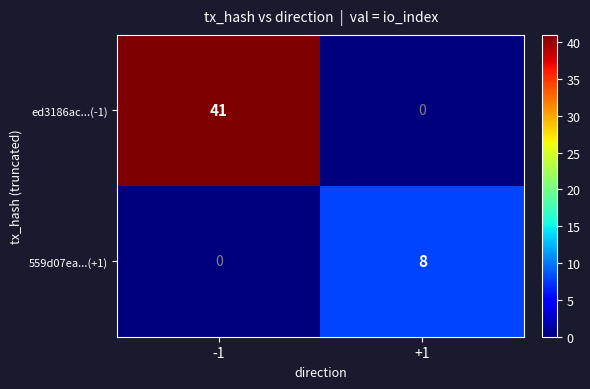

Reading right to left, what are all the values shown in this chart?

ed3186ac...(-1): +1=0	-1=41
559d07ea...(+1): +1=8	-1=0